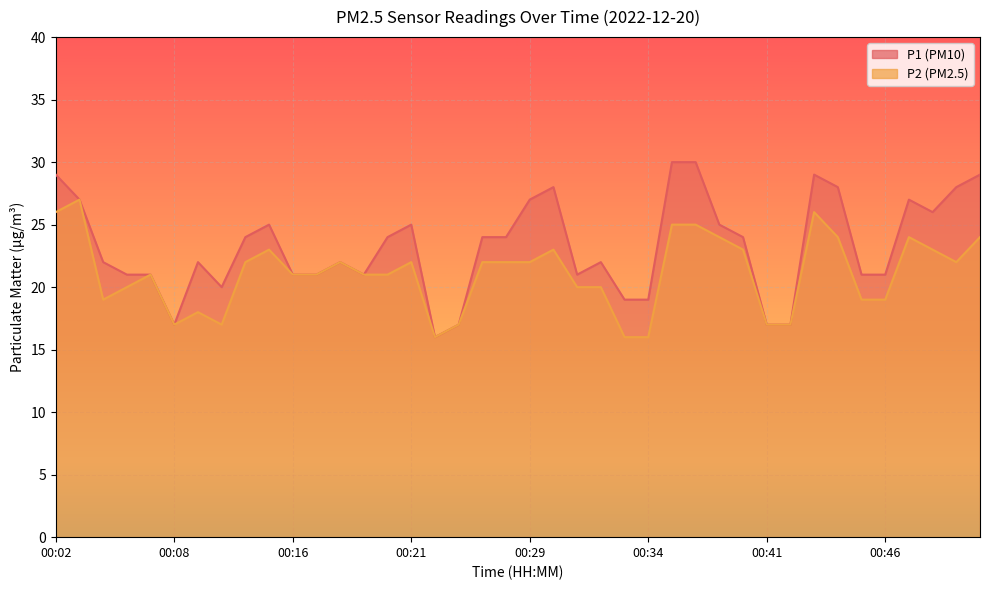

True or false: P1 has a value of 25 at 00:21.

True